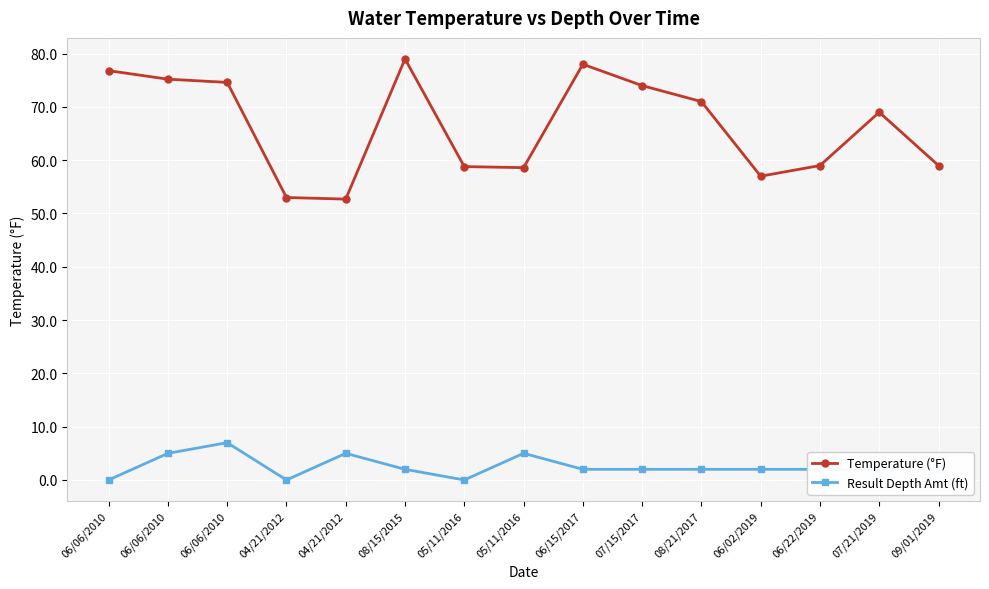

Reading left to right, list all the values displayed in this chart.

Temperature (°F): 06/06/2010=76.8	06/06/2010=75.2	06/06/2010=74.6	04/21/2012=53.0	04/21/2012=52.7	08/15/2015=79.0	05/11/2016=58.8	05/11/2016=58.6	06/15/2017=78.0	07/15/2017=74.0	08/21/2017=71.0	06/02/2019=57.0	06/22/2019=59.0	07/21/2019=69.0	09/01/2019=59.0
Result Depth Amt (ft): 06/06/2010=0.0	06/06/2010=5.0	06/06/2010=7.0	04/21/2012=0.0	04/21/2012=5.0	08/15/2015=2.0	05/11/2016=0.0	05/11/2016=5.0	06/15/2017=2.0	07/15/2017=2.0	08/21/2017=2.0	06/02/2019=2.0	06/22/2019=2.0	07/21/2019=2.0	09/01/2019=2.0